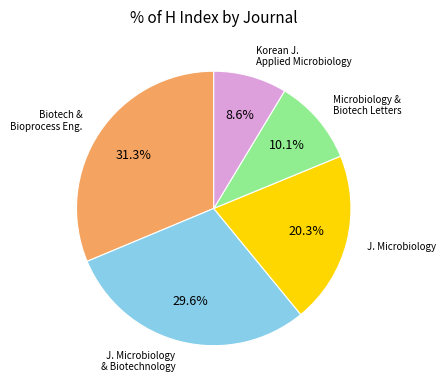

Is there a majority slice in this chart?

No